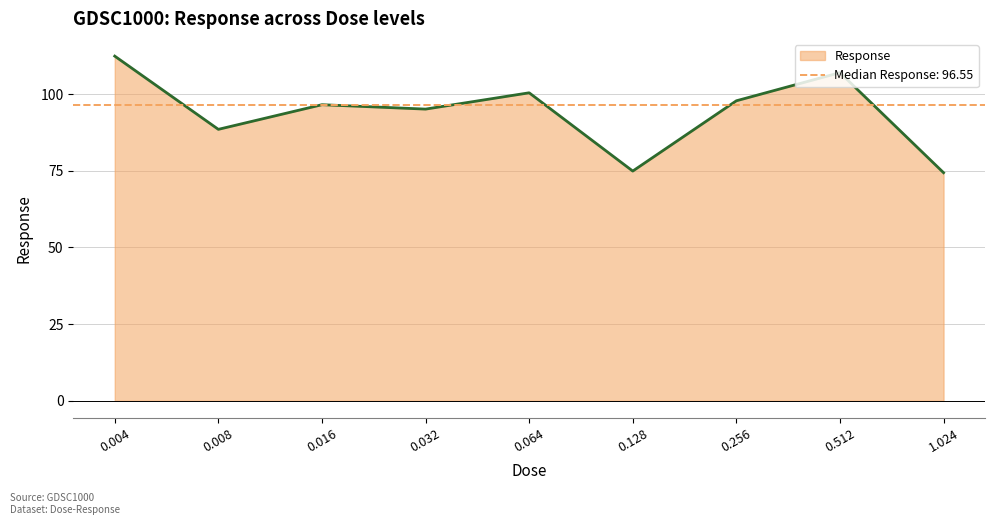

What value does the data have at 0.016?

96.5